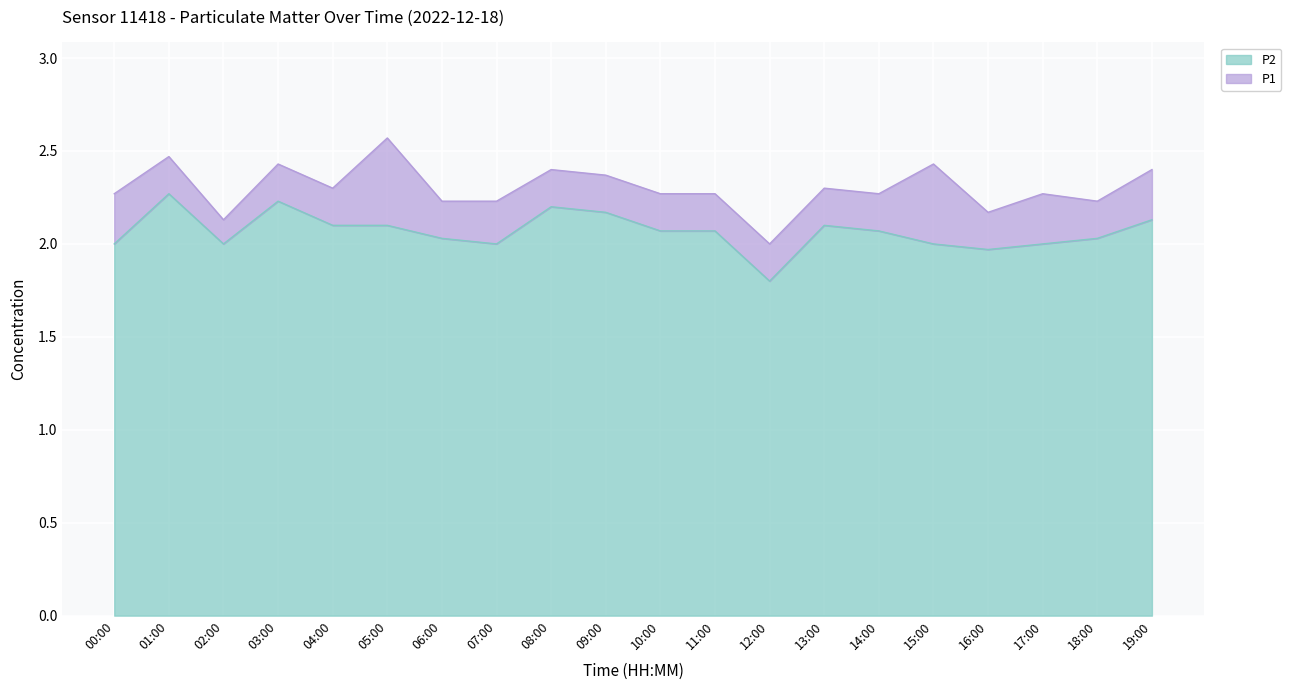

What is the difference between the maximum and minimum values in the P1 series?

0.6